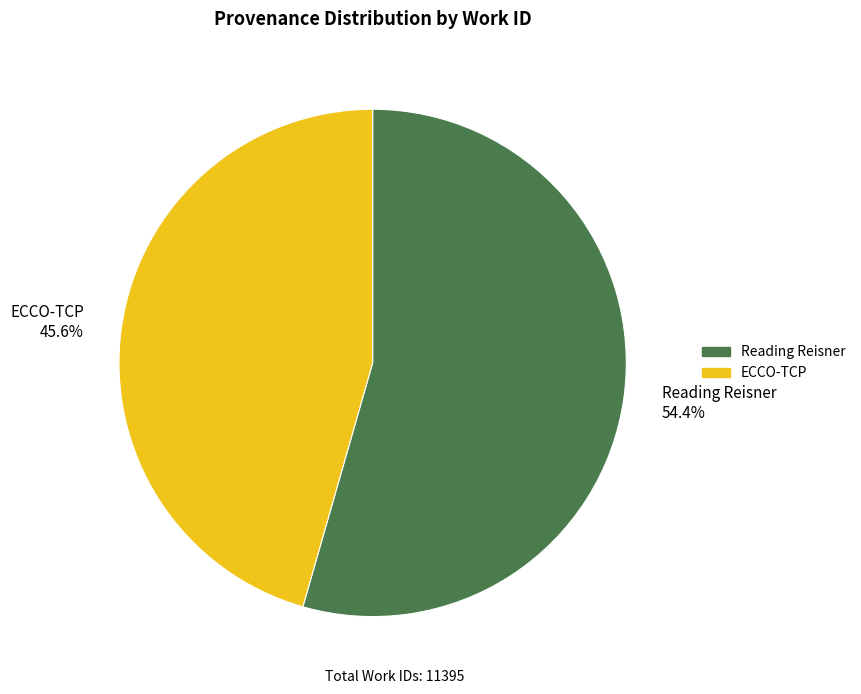

Between Reading Reisner and ECCO-TCP, which is larger?

Reading Reisner